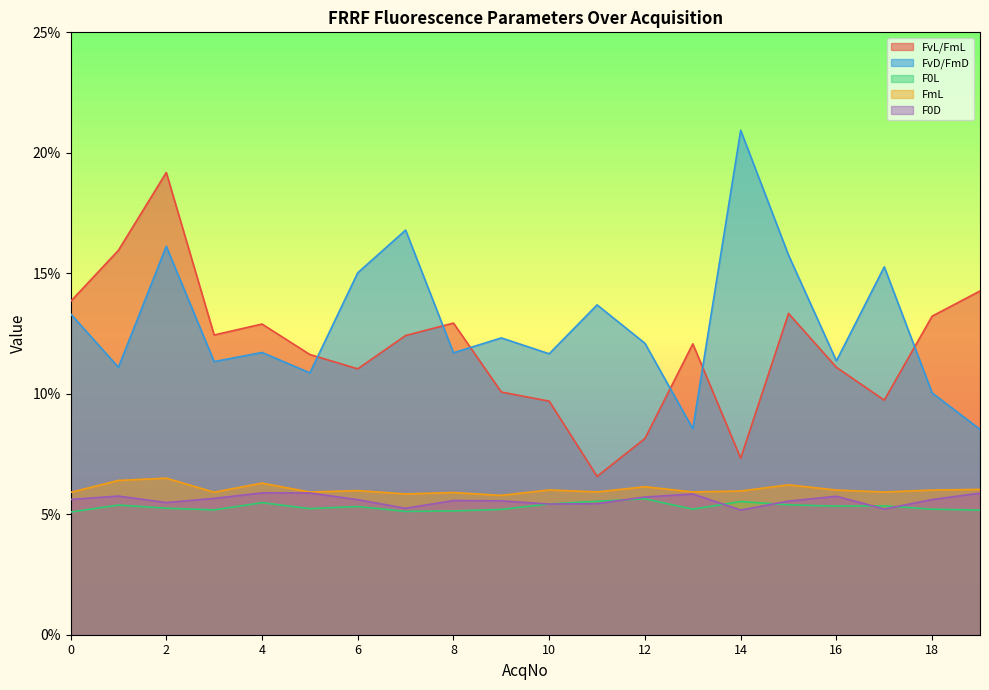

Reading left to right, list all the values displayed in this chart.

FvL/FmL: 0.1	0.2	0.2	0.1	0.1	0.1	0.1	0.1	0.1	0.1	0.1	0.1	0.1	0.1	0.1	0.1	0.1	0.1	0.1	0.1
FvD/FmD: 0.1	0.1	0.2	0.1	0.1	0.1	0.2	0.2	0.1	0.1	0.1	0.1	0.1	0.1	0.2	0.2	0.1	0.2	0.1	0.1
F0L: 0.1	0.1	0.1	0.1	0.1	0.1	0.1	0.1	0.1	0.1	0.1	0.1	0.1	0.1	0.1	0.1	0.1	0.1	0.1	0.1
FmL: 0.1	0.1	0.1	0.1	0.1	0.1	0.1	0.1	0.1	0.1	0.1	0.1	0.1	0.1	0.1	0.1	0.1	0.1	0.1	0.1
F0D: 0.1	0.1	0.1	0.1	0.1	0.1	0.1	0.1	0.1	0.1	0.1	0.1	0.1	0.1	0.1	0.1	0.1	0.1	0.1	0.1